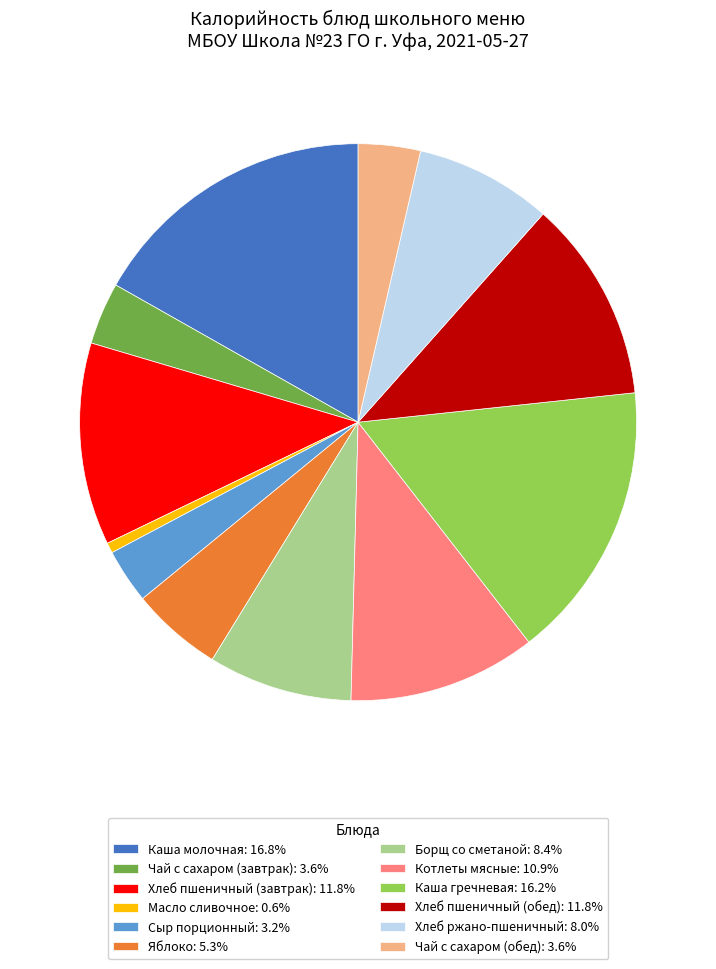

Do Хлеб ржано-пшеничный: 8.0% and Каша гречневая: 16.2% together represent more than half of the pie?

No